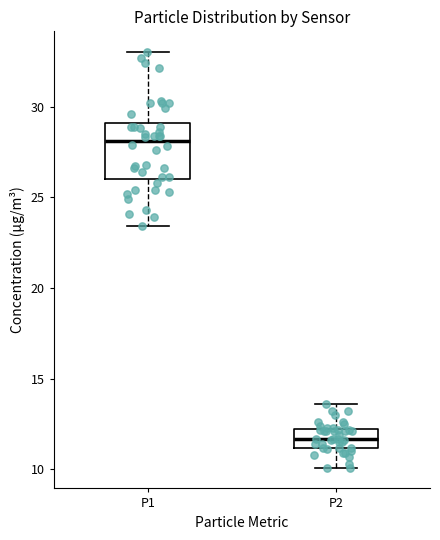

Reading left to right, read every box against the y-axis: the position of its median line, the range the box covers, and the ends of its whiskers. The values are not printed on the chart, so give them approximately, as read against the axis.

P1: median 28.0, box 26.0 to 29.0, whiskers 23.5 to 33.0
P2: median 11.5, box 11.0 to 12.0, whiskers 10.0 to 13.5